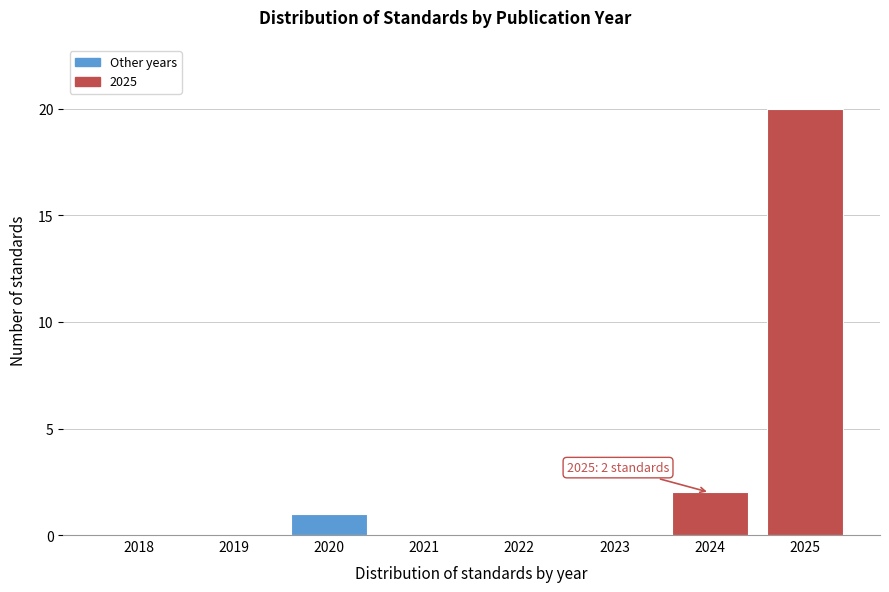

Reading left to right, what are all the values shown in this chart?

2018=0	2019=0	2020=1	2021=0	2022=0	2023=0	2024=2	2025=20